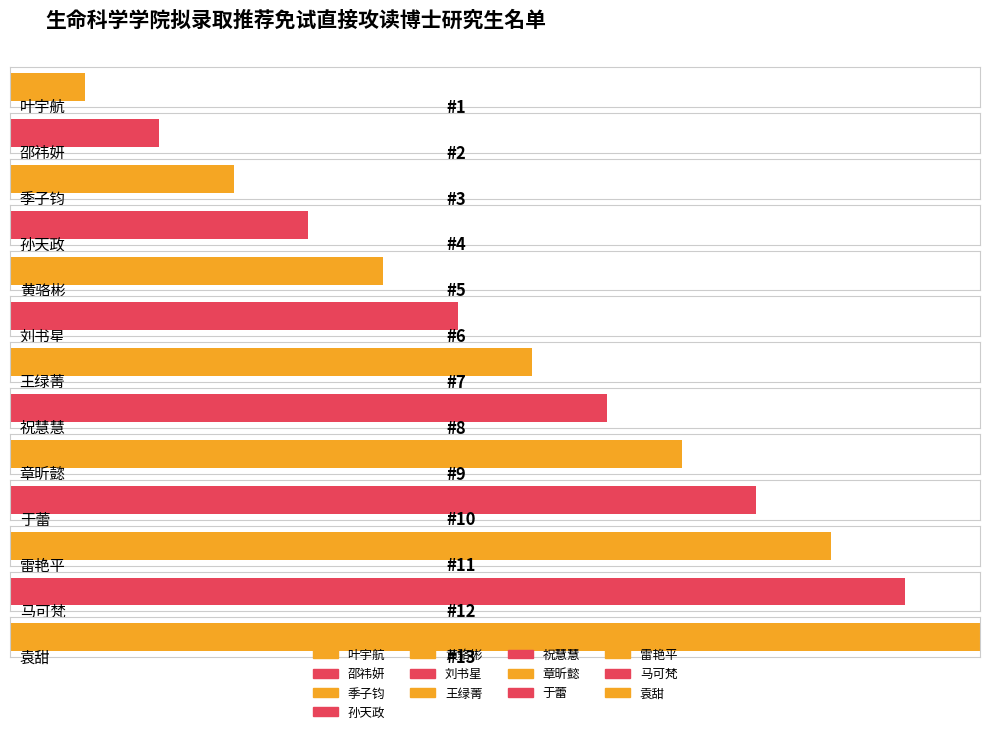

How many categories are shown in the chart?

13